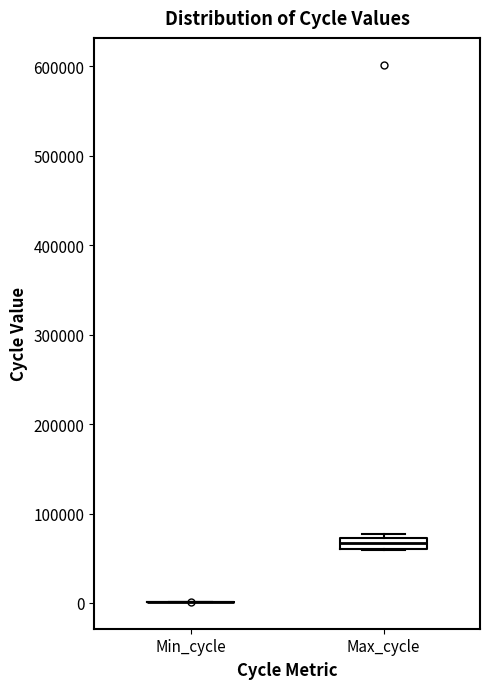

Comparing the boxes themselves (not the whiskers), which one is the tallest?

Max_cycle